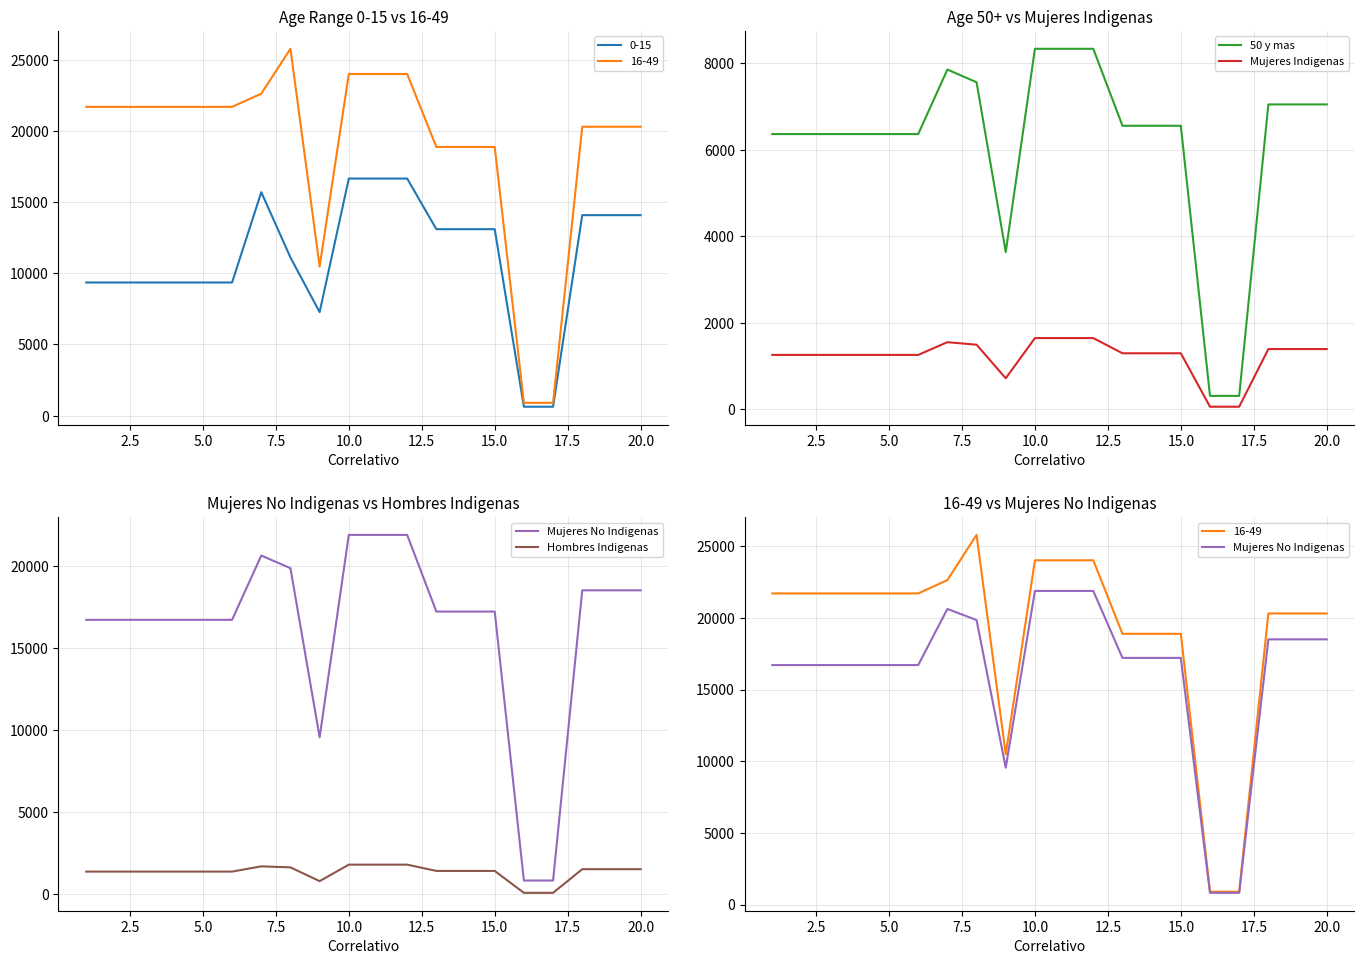

What is the lowest value of the 50 y mas series?

311